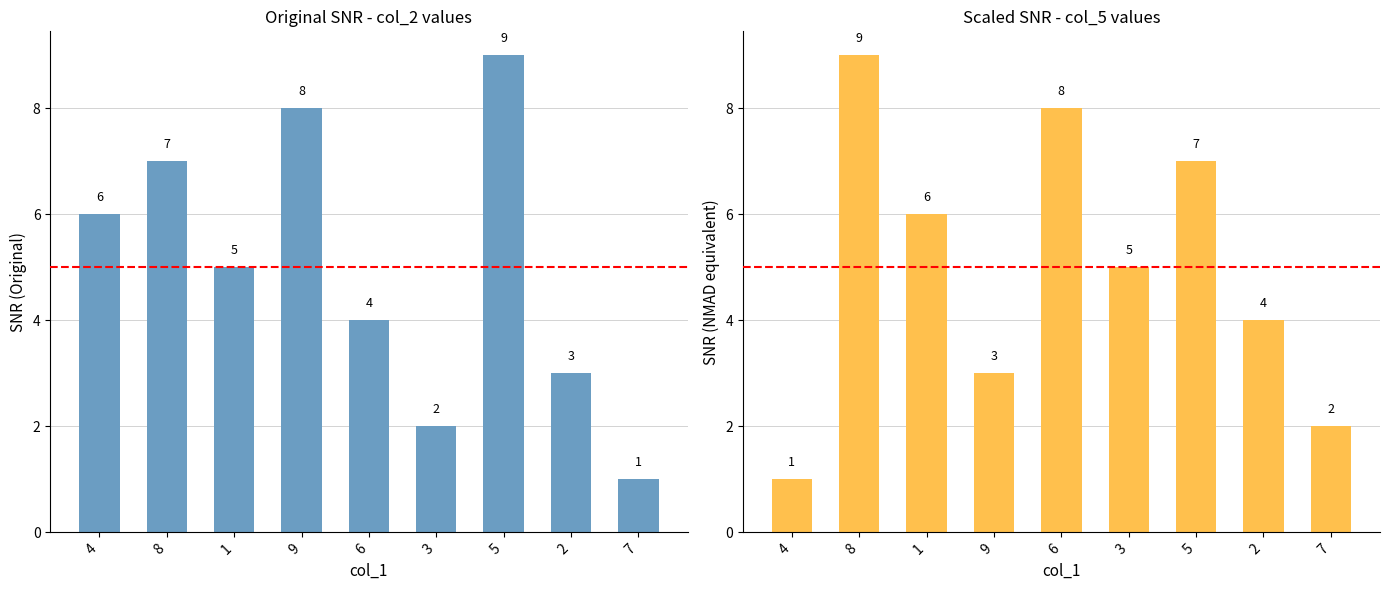

Reading right to left, extract all data points from this chart.

col_2: 1	3	9	2	4	8	5	7	6
col_5: 2	4	7	5	8	3	6	9	1